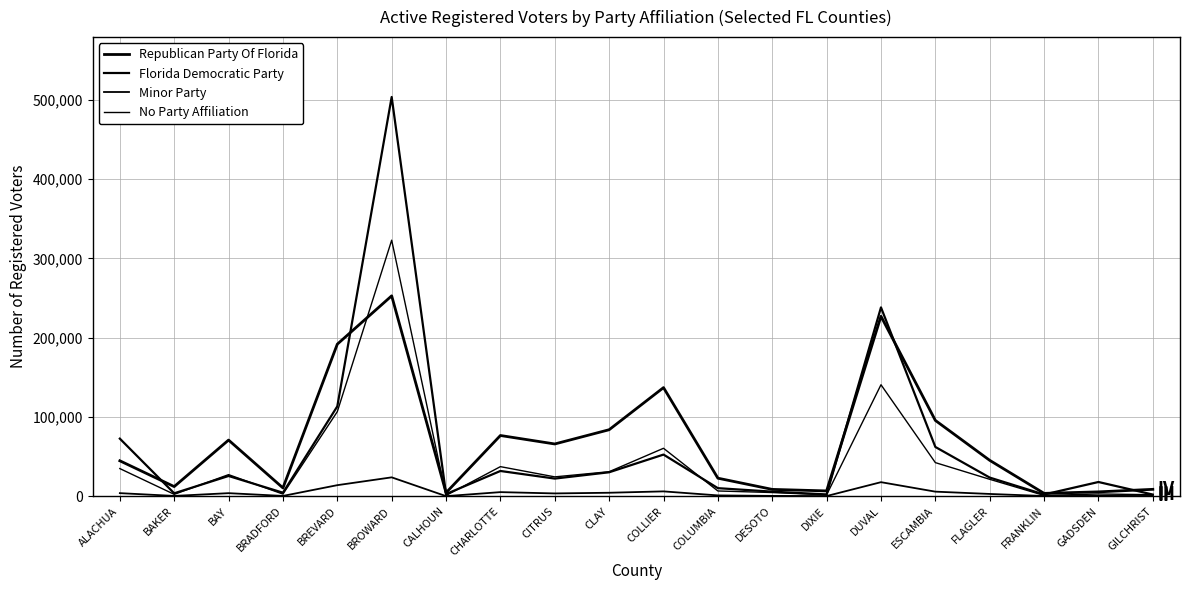

How many values in the Florida Democratic Party series are below 23478?

10